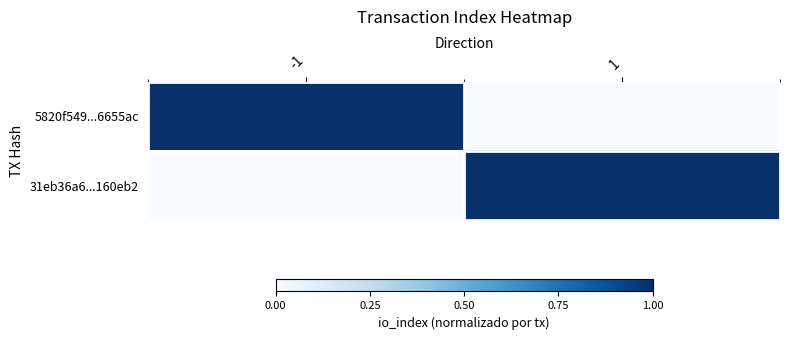

Between -1 and 1, which is larger?

-1